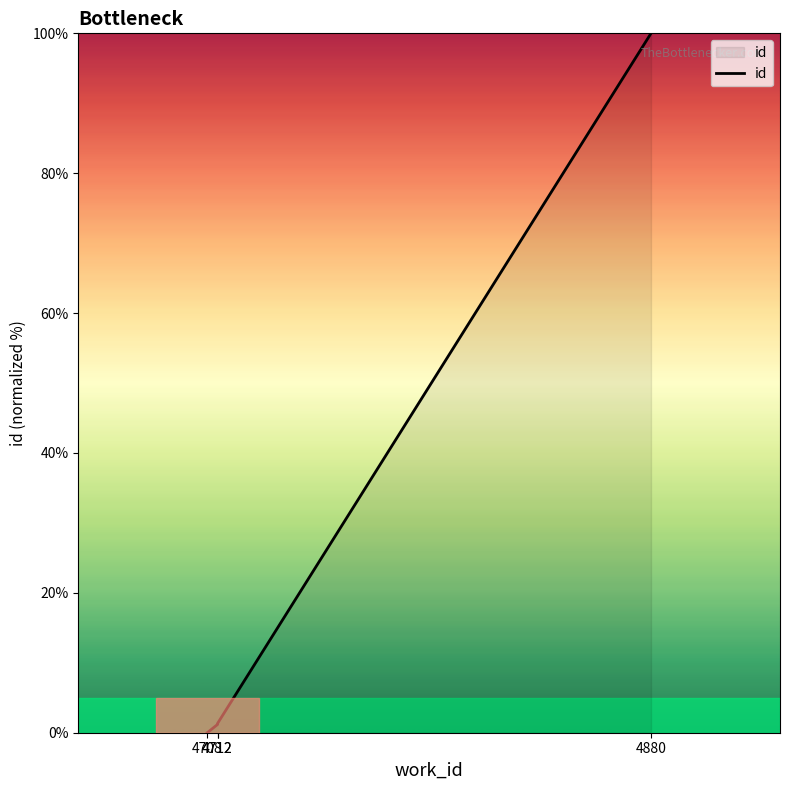

What is the average value?

25.6